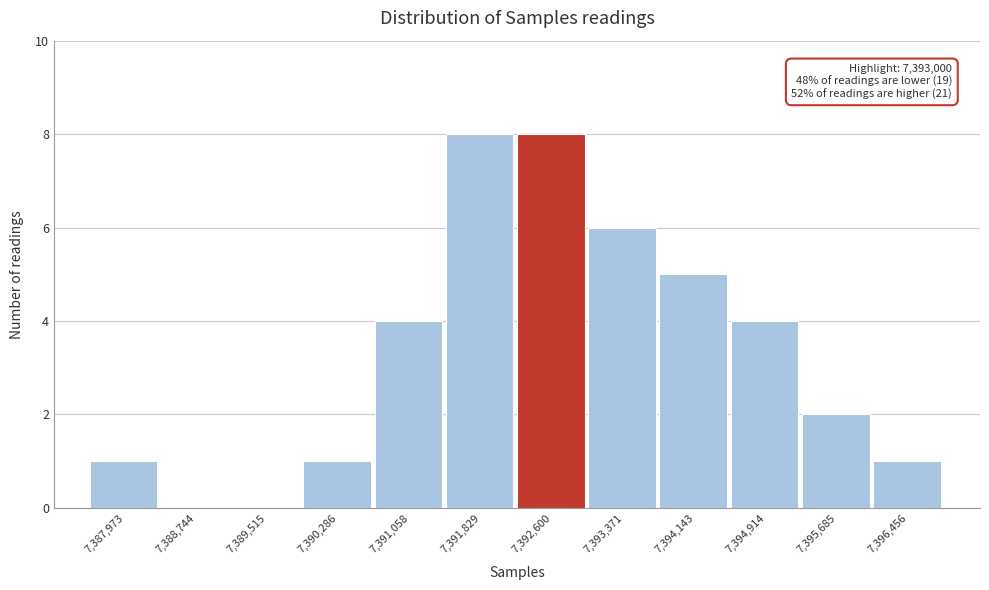

Reading left to right, what are all the values shown in this chart?

7,387,973=1	7,388,744=0	7,389,515=0	7,390,286=1	7,391,058=4	7,391,829=8	7,392,600=8	7,393,371=6	7,394,143=5	7,394,914=4	7,395,685=2	7,396,456=1